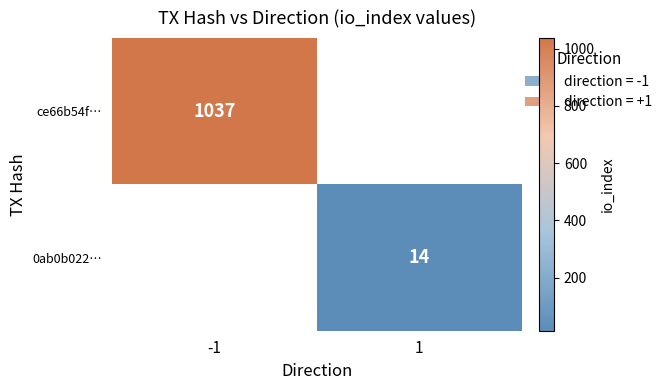

Is it true that ce66b54f… equals 674 at -1?

False